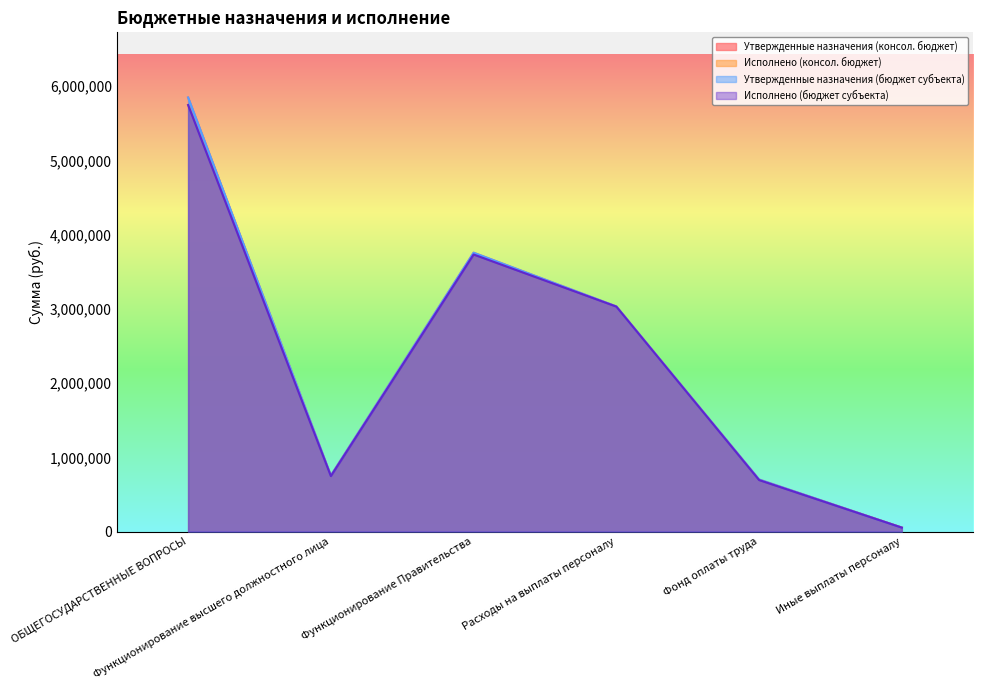

How many interior local peaks does the Утвержденные назначения (консол. бюджет) series have?

1